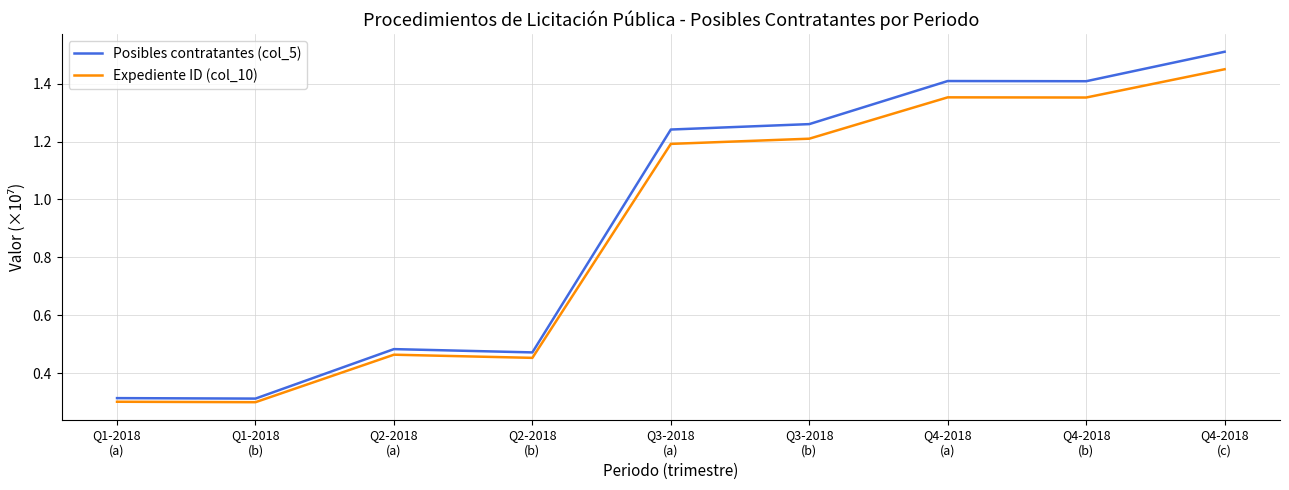

List the series in order of their peak value, highest first.

Posibles contratantes (col_5), Expediente ID (col_10)